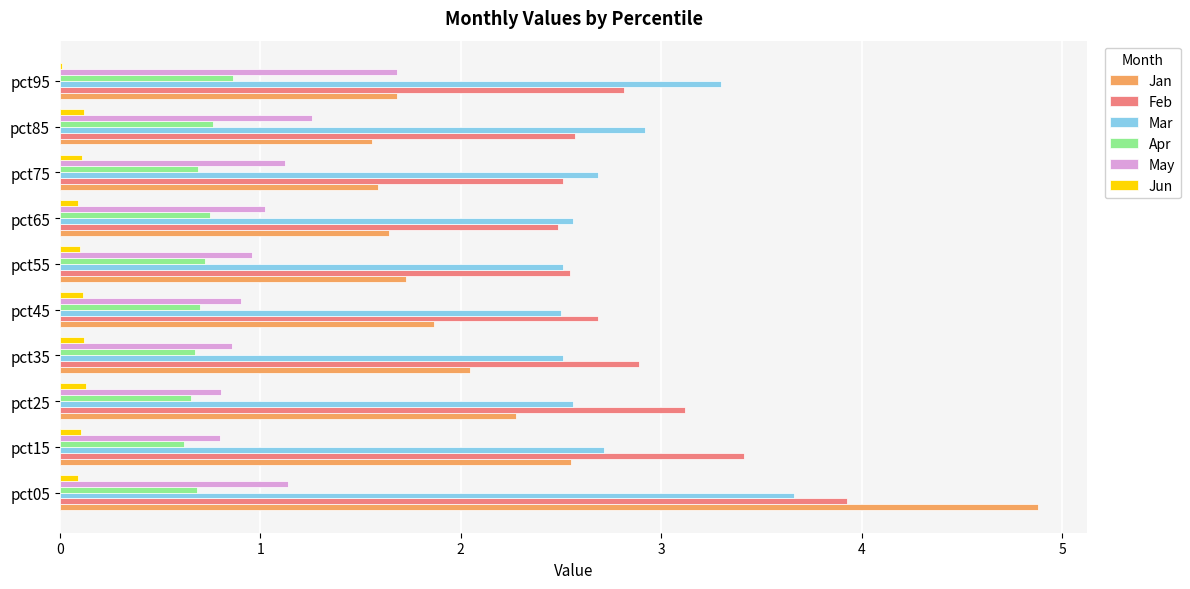

What is the maximum value shown in the chart?

4.9